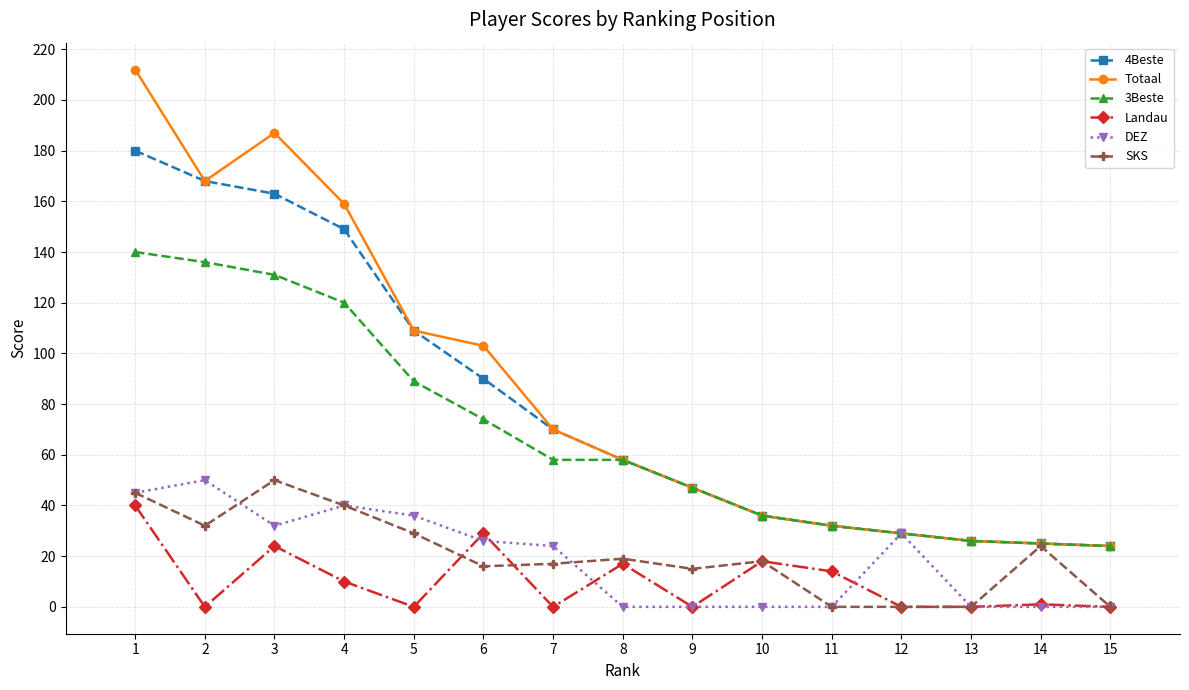

True or false: 4Beste has more than 2 points higher than both neighbors.

False